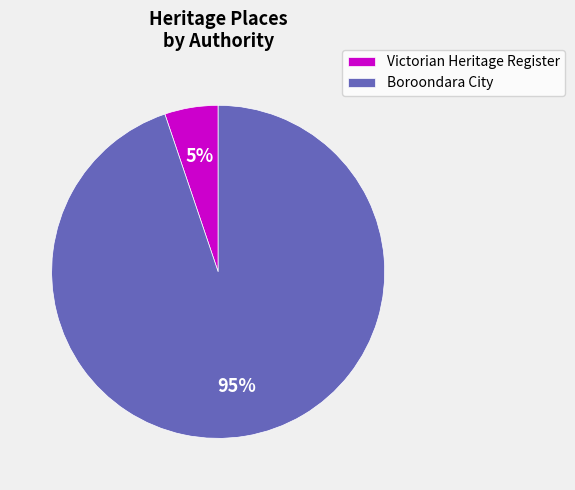

Which slice is the largest?

Boroondara City